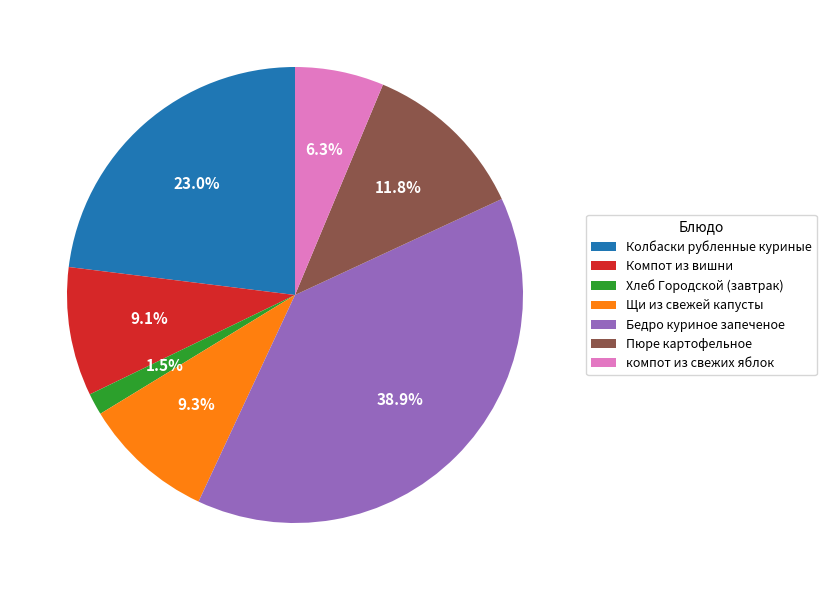

Which has a higher value, компот из свежих яблок or Компот из вишни?

Компот из вишни